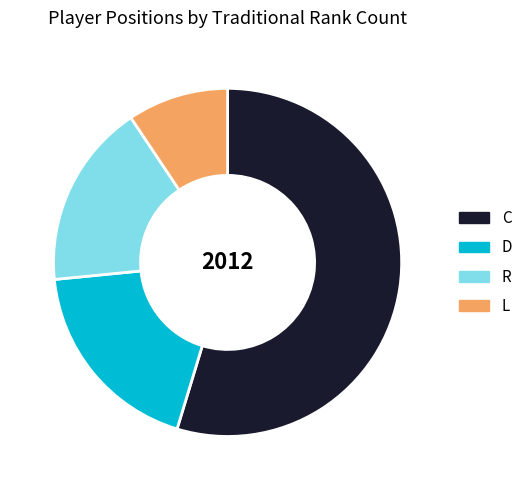

Do C and R together represent more than half of the pie?

Yes